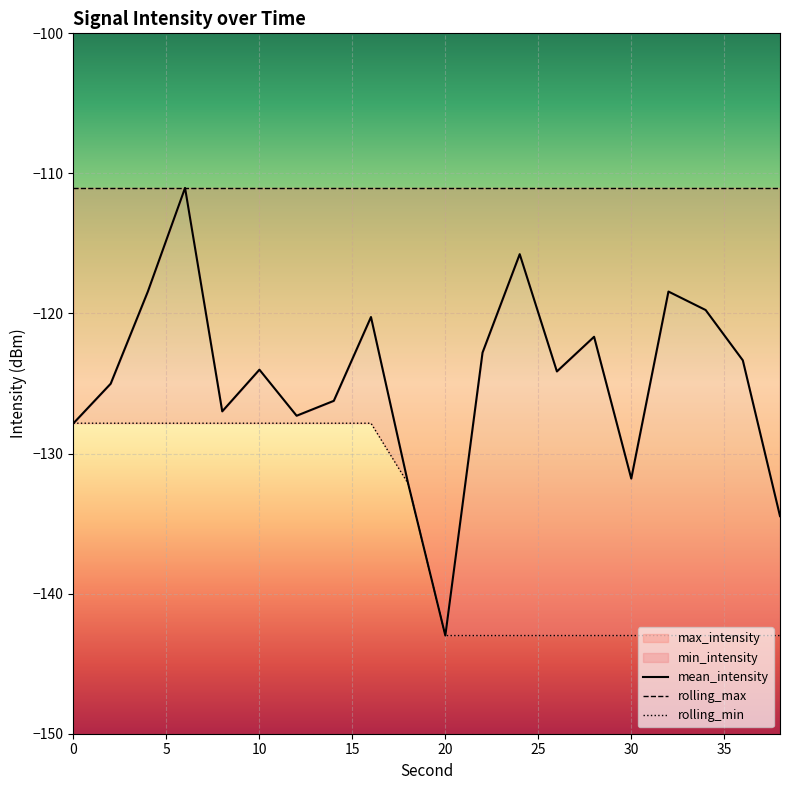

True or false: rolling_min and mean_intensity intersect in this chart.

False